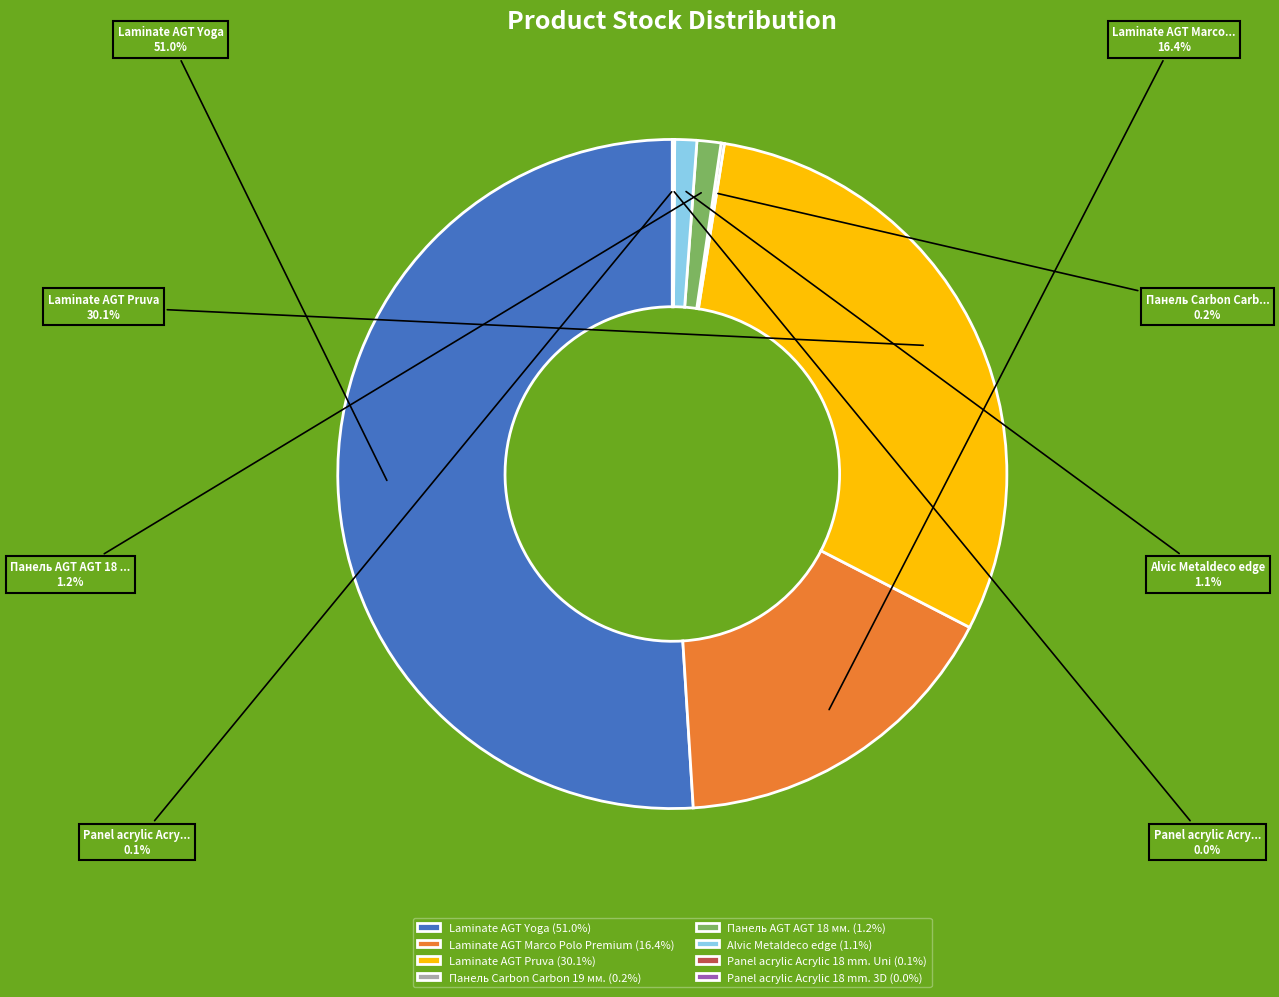

Is Laminate AGT Yoga (51.0%) the majority of the pie?

Yes